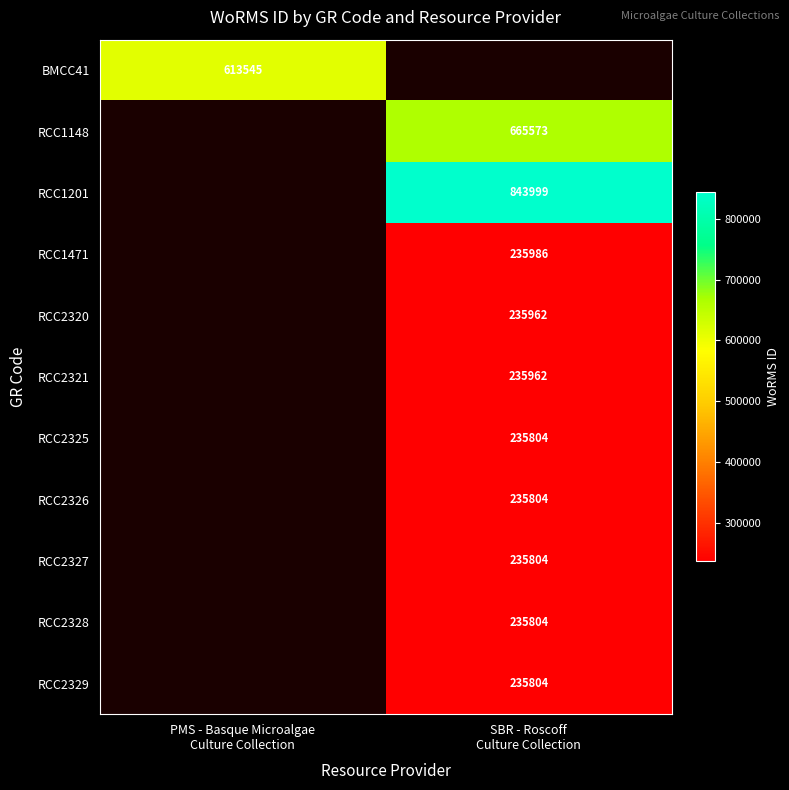

At PMS - Basque Microalgae Culture Collection, list the series in order from smallest to largest.

BMCC41, RCC1148, RCC1201, RCC1471, RCC2320, RCC2321, RCC2325, RCC2326, RCC2327, RCC2328, RCC2329